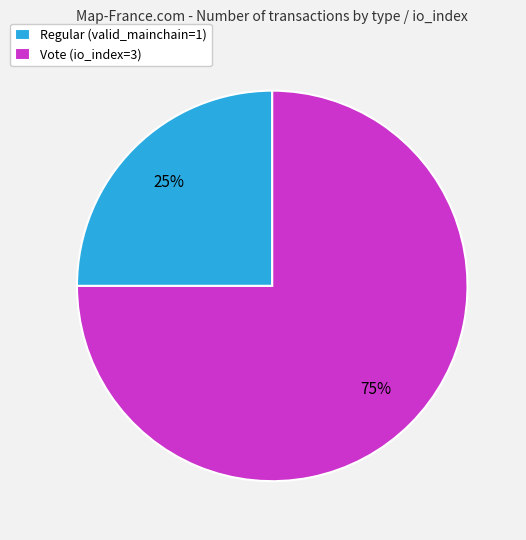

To the nearest percent, what is the combined percentage of Regular (valid_mainchain=1) and Vote (io_index=3)?

100%